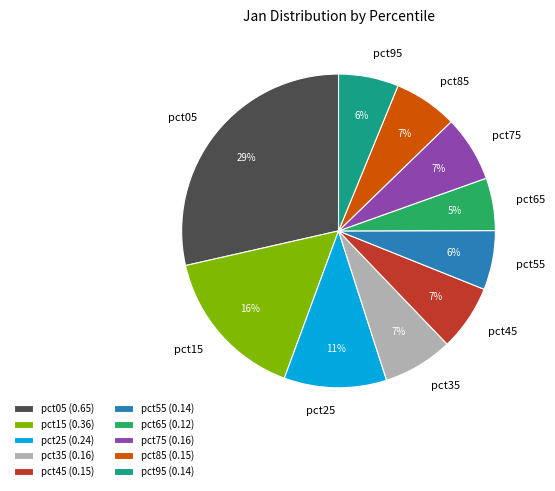

The pct45 slice represents 7% of the pie. True or false?

True